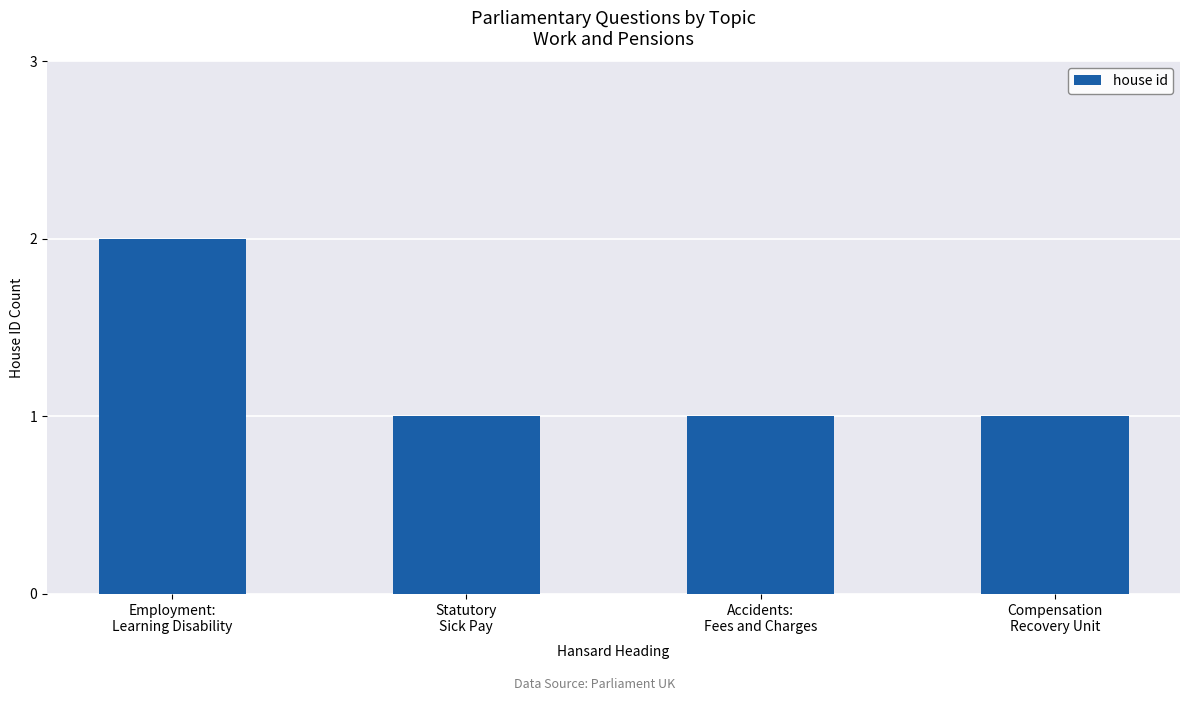

What is the sum of the values at Statutory
Sick Pay and Compensation
Recovery Unit?

2